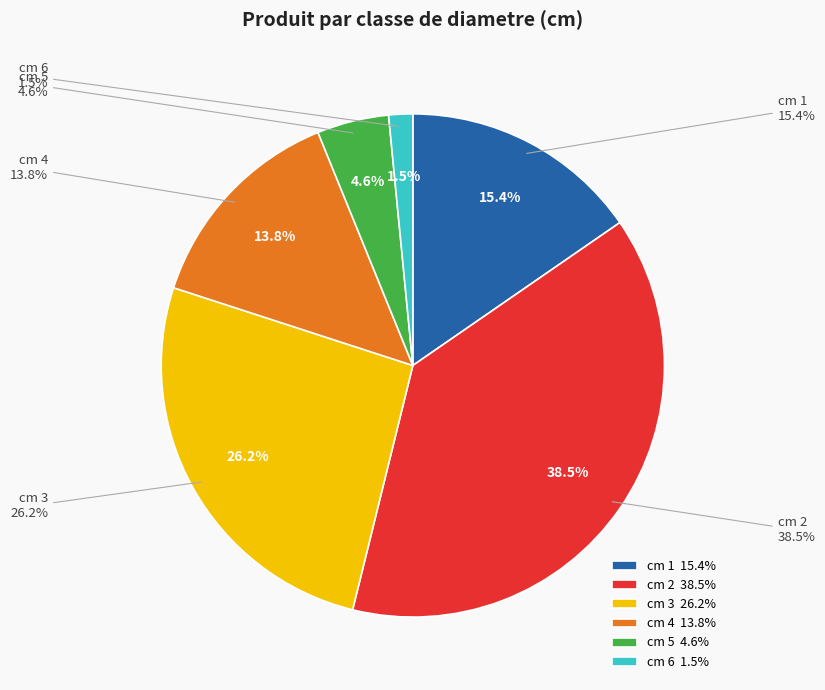

Does 2 account for over 50% of the chart?

No